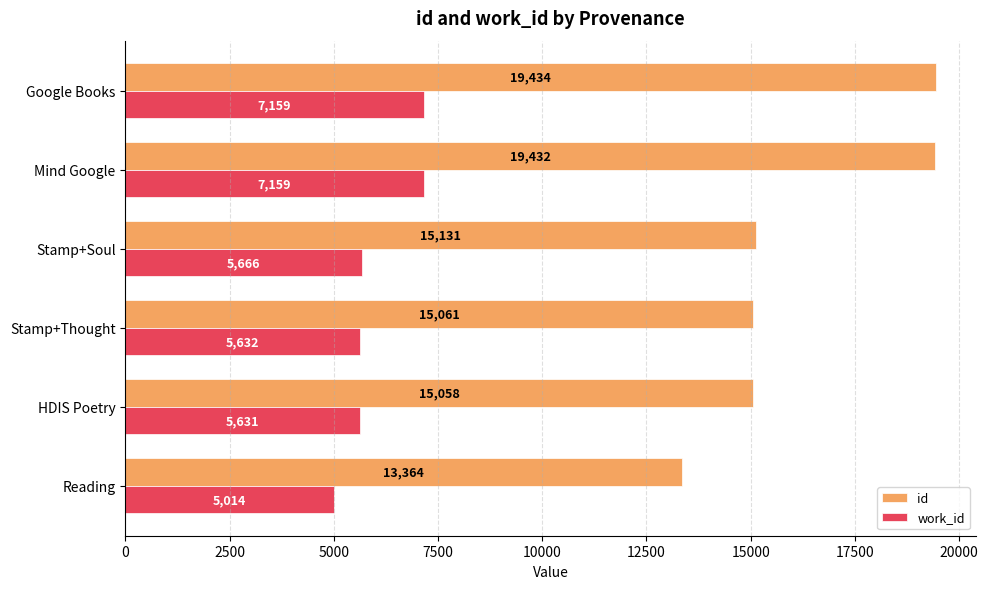

What is the greatest value displayed?

19434.5